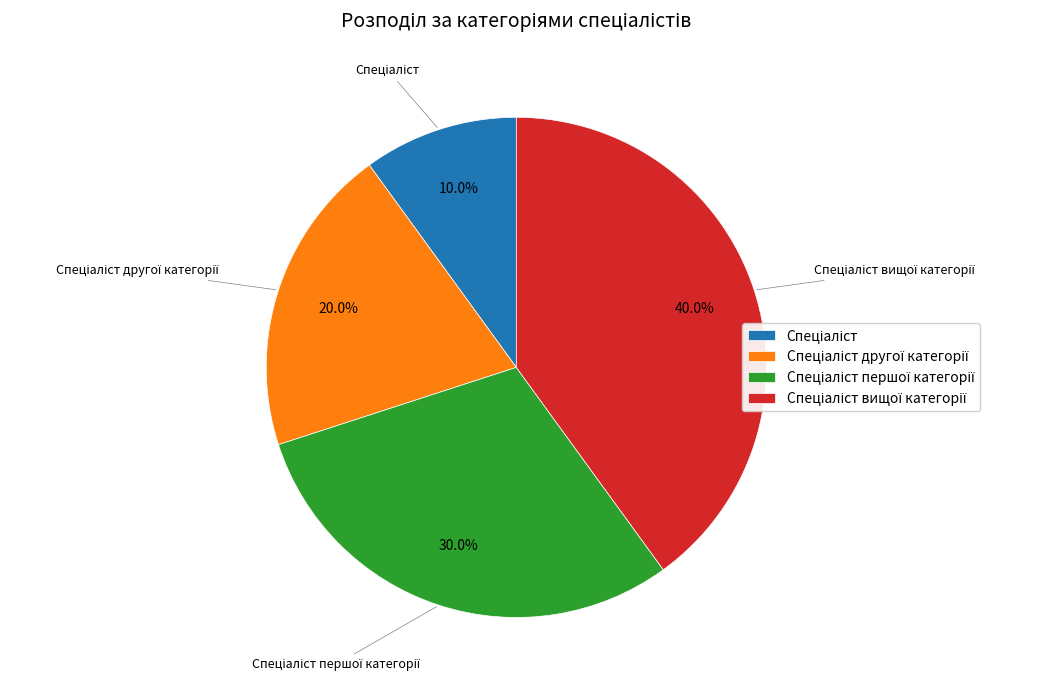

Is there a majority slice in this chart?

No